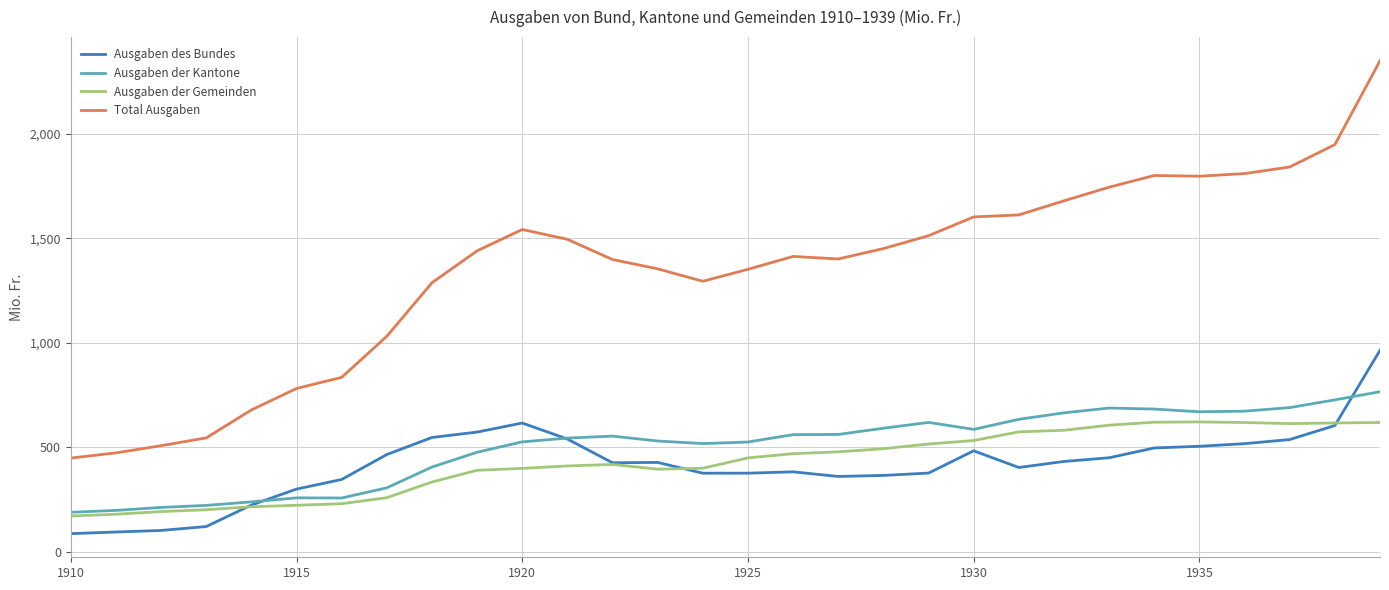

What is the sum of all Ausgaben des Bundes values?

12506.7